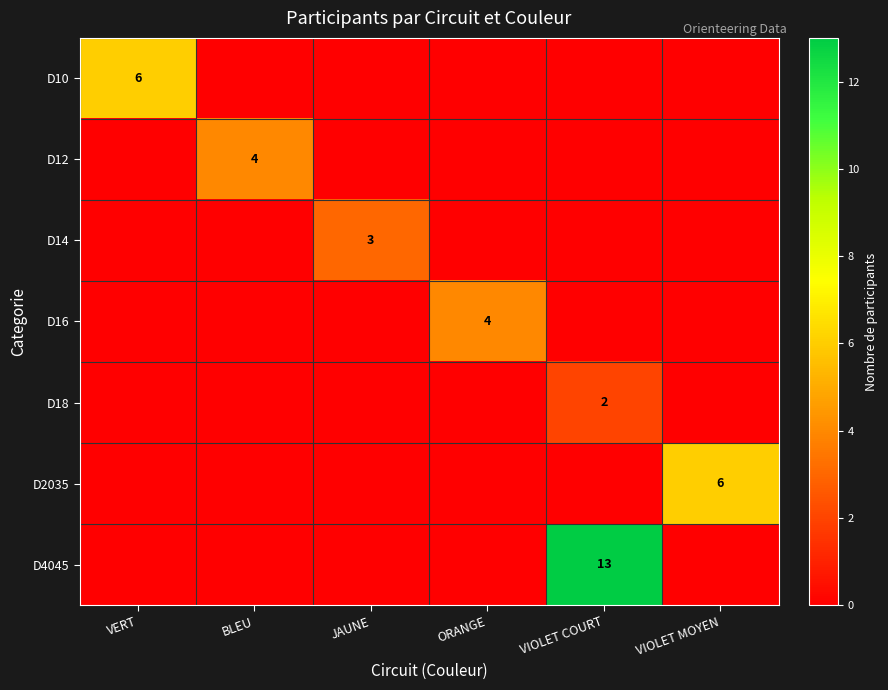

What is the spread (max minus min) of values at VERT?

6